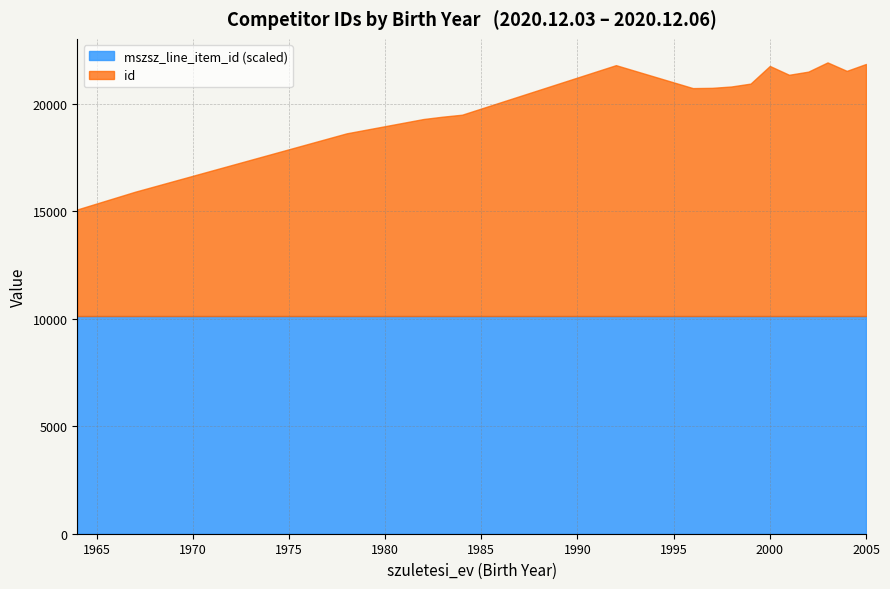

What are all the series names shown in the legend?

mszsz_line_item_id (scaled), id